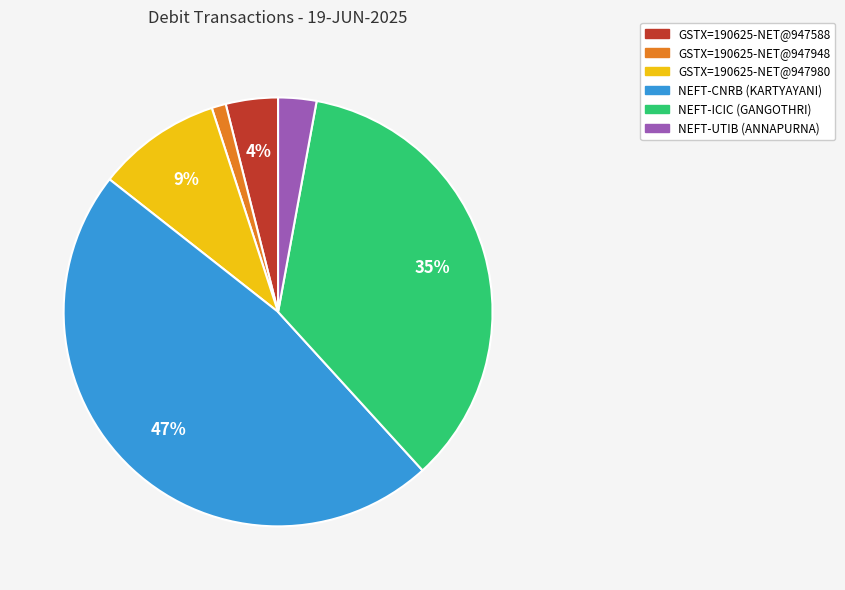

To the nearest percent, what is the difference between the largest and smallest slice percentages?

46%